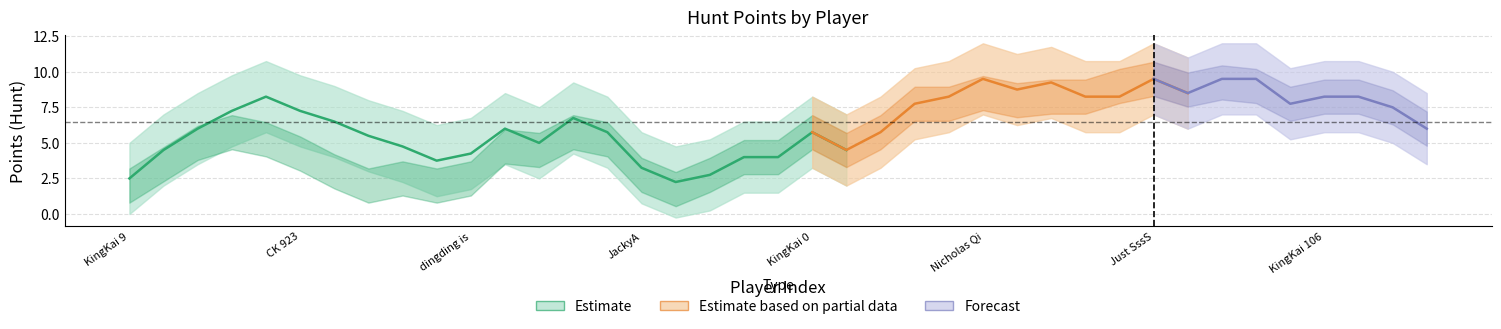

Does the chart have visible grid lines?

Yes